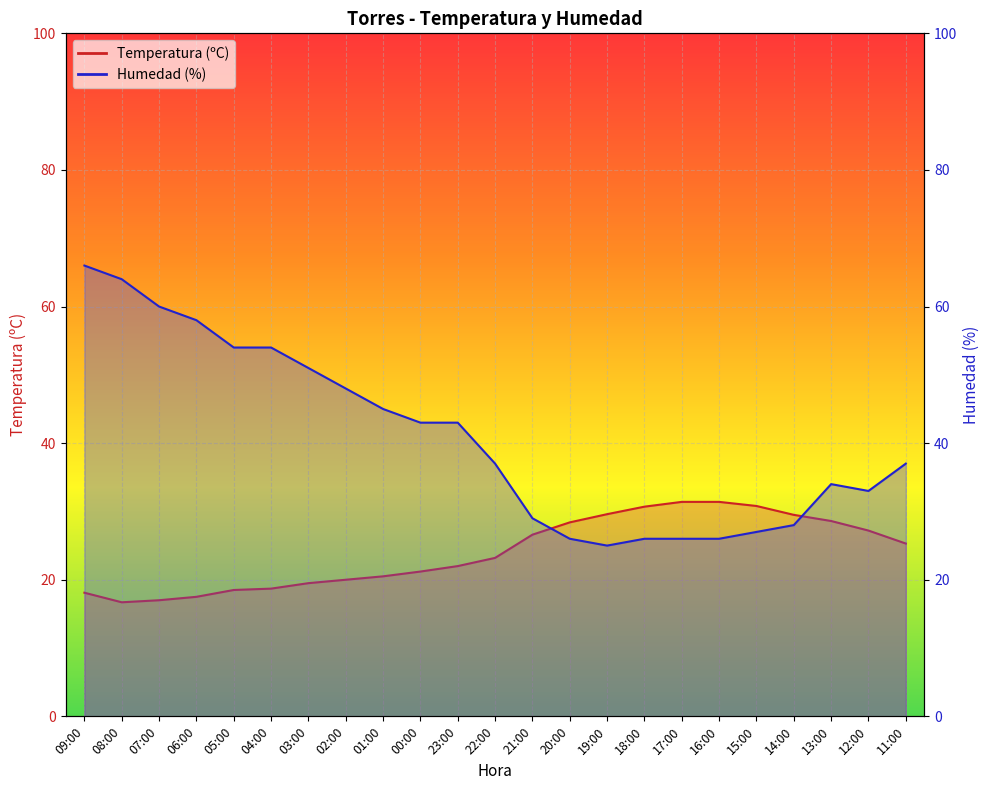

What is the sum of all Temperatura (ºC) values?

552.4